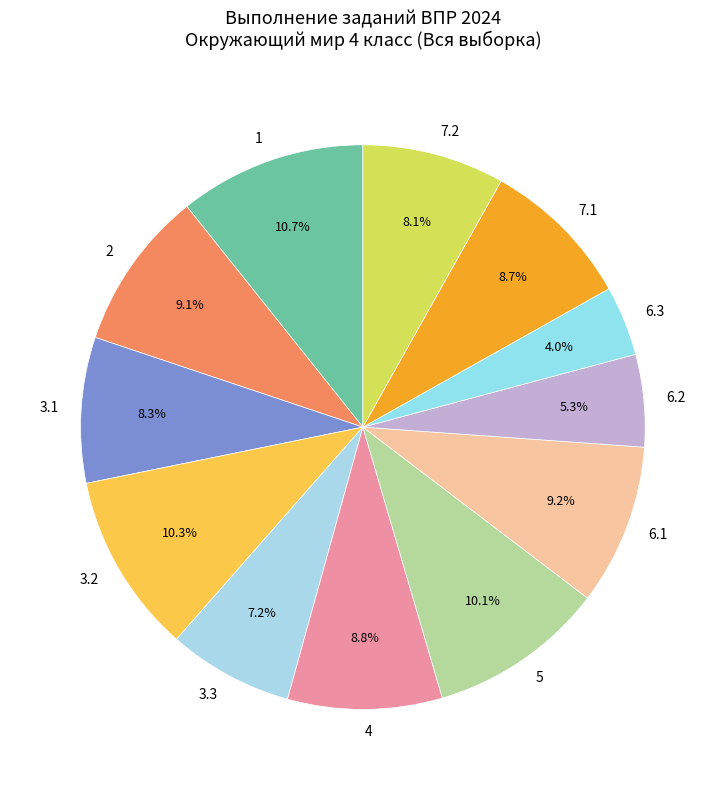

How many slices are in this pie chart?

12